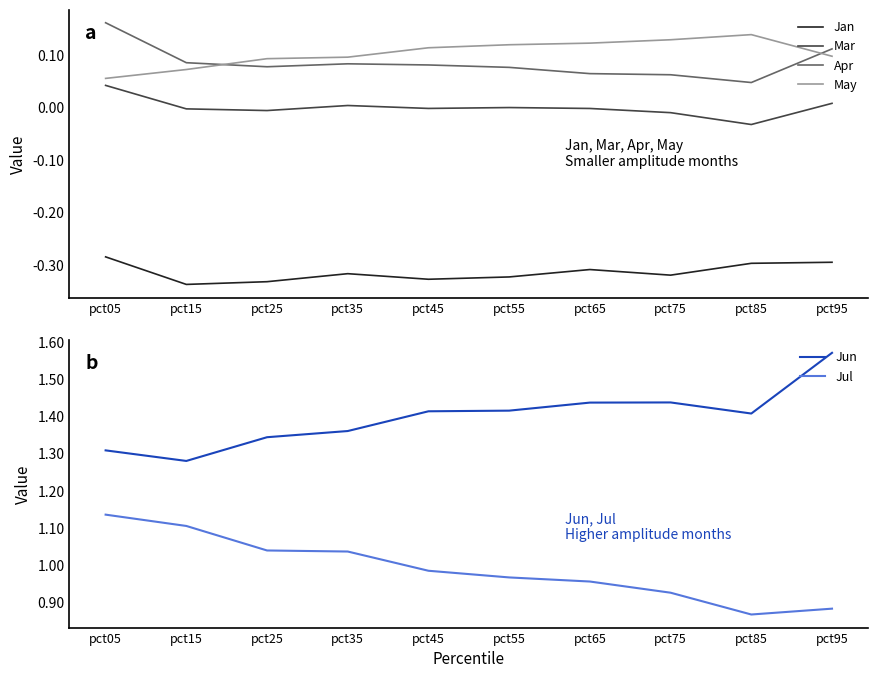

How many series are shown in this chart?

6